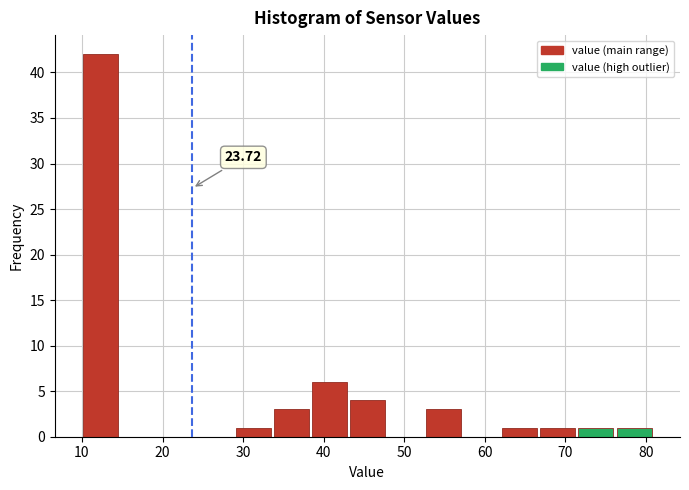

Which range on the x-axis has the tallest bar?

10 to 15